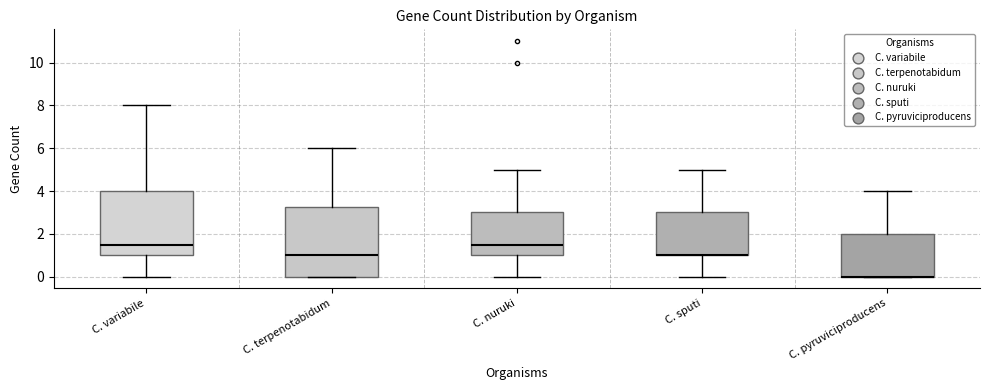

Comparing the boxes themselves (not the whiskers), which one is the tallest?

C. terpenotabidum